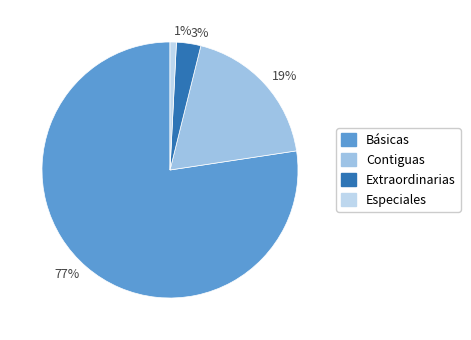

Count the number of slices in the pie.

4